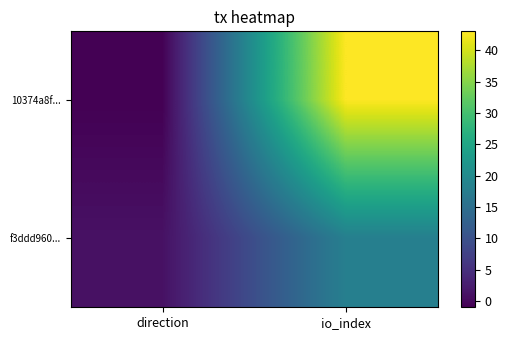

Rank the series at direction from lowest to highest value.

10374a8f..., f3ddd960...